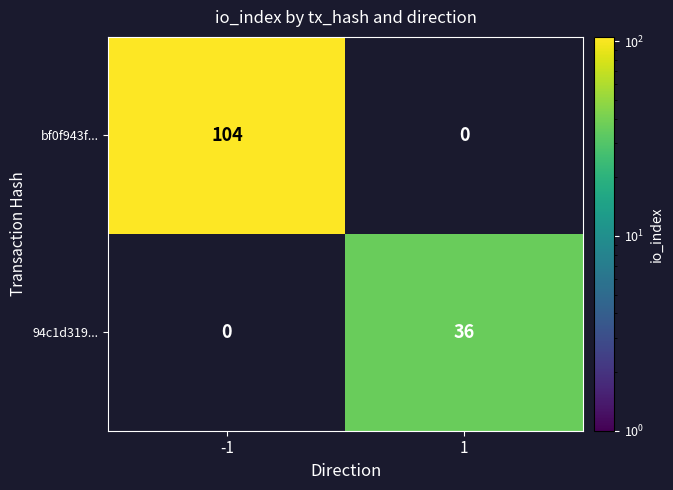

What is the sum of all bf0f943f... values?

104